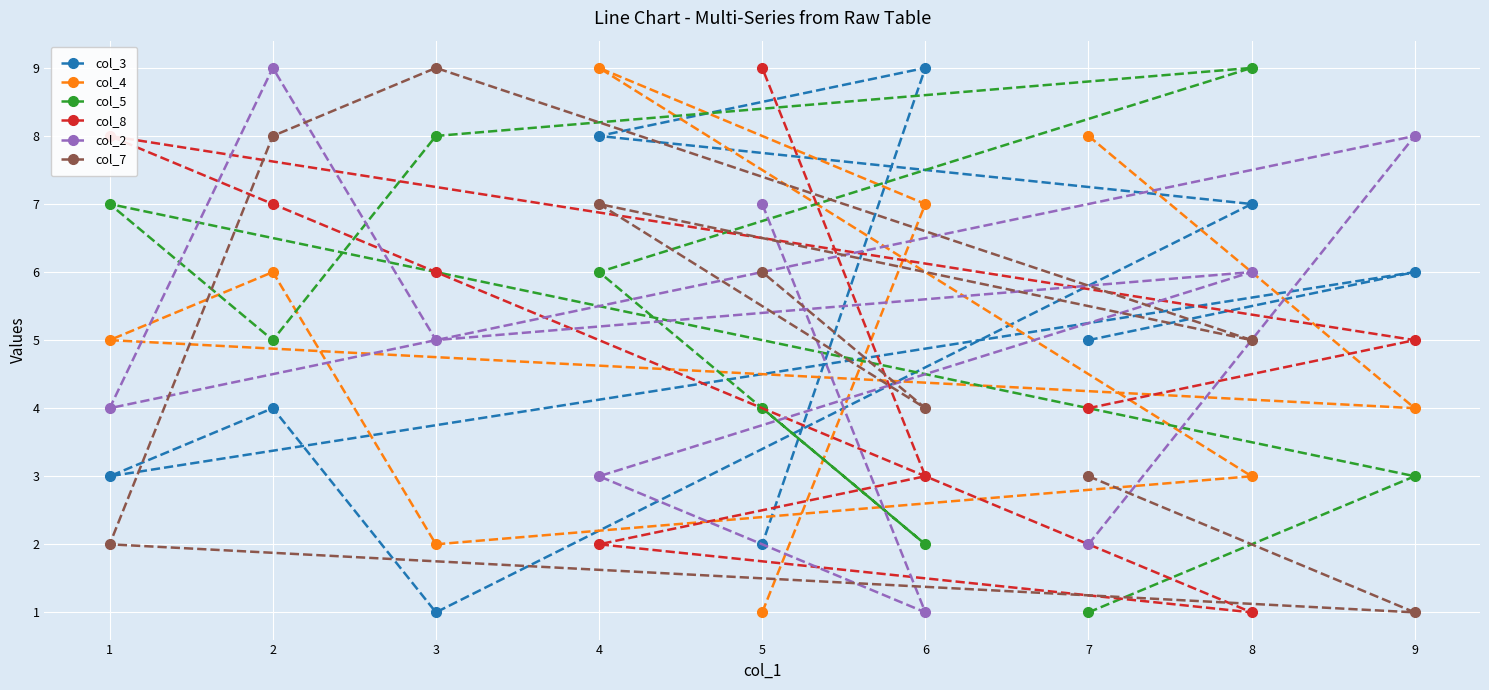

What is the sum of all col_3 values?

45